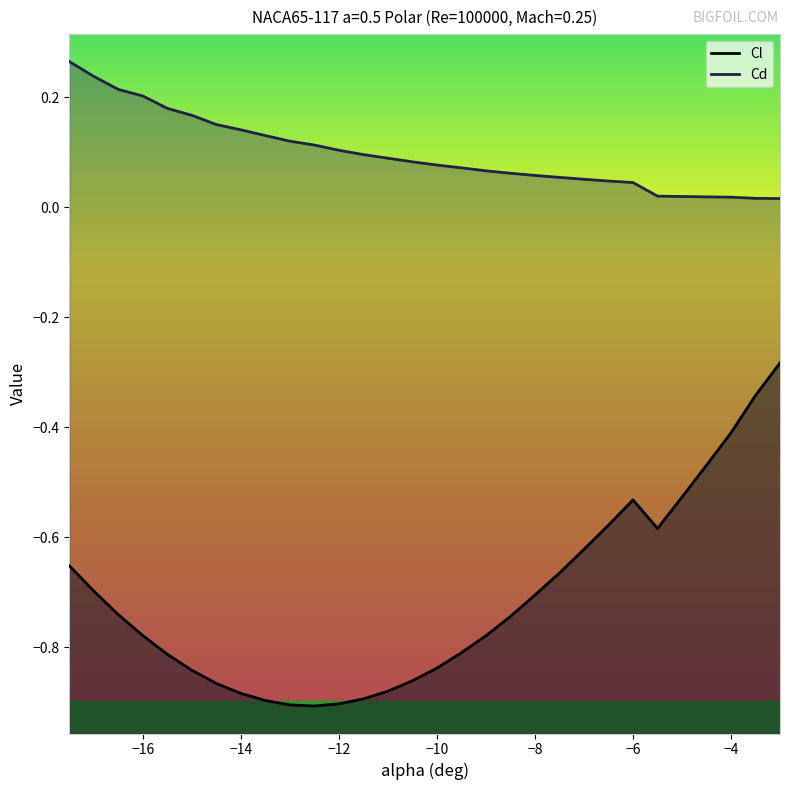

Reading left to right, list all the values displayed in this chart.

Cl: -17.5=-0.7	-17.0=-0.7	-16.5=-0.7	-16.0=-0.8	-15.5=-0.8	-15.0=-0.8	-14.5=-0.9	-14.0=-0.9	-13.5=-0.9	-13.0=-0.9	-12.5=-0.9	-12.0=-0.9	-11.5=-0.9	-11.0=-0.9	-10.5=-0.9	-10.0=-0.8	-9.5=-0.8	-9.0=-0.8	-8.5=-0.7	-8.0=-0.7	-7.5=-0.7	-7.0=-0.6	-6.5=-0.6	-6.0=-0.5	-5.5=-0.6	-5.0=-0.5	-4.5=-0.5	-4.0=-0.4	-3.5=-0.3	-3.0=-0.3
Cd: -17.5=0.3	-17.0=0.2	-16.5=0.2	-16.0=0.2	-15.5=0.2	-15.0=0.2	-14.5=0.2	-14.0=0.1	-13.5=0.1	-13.0=0.1	-12.5=0.1	-12.0=0.1	-11.5=0.1	-11.0=0.1	-10.5=0.1	-10.0=0.1	-9.5=0.1	-9.0=0.1	-8.5=0.1	-8.0=0.1	-7.5=0.1	-7.0=0.1	-6.5=0.0	-6.0=0.0	-5.5=0.0	-5.0=0.0	-4.5=0.0	-4.0=0.0	-3.5=0.0	-3.0=0.0